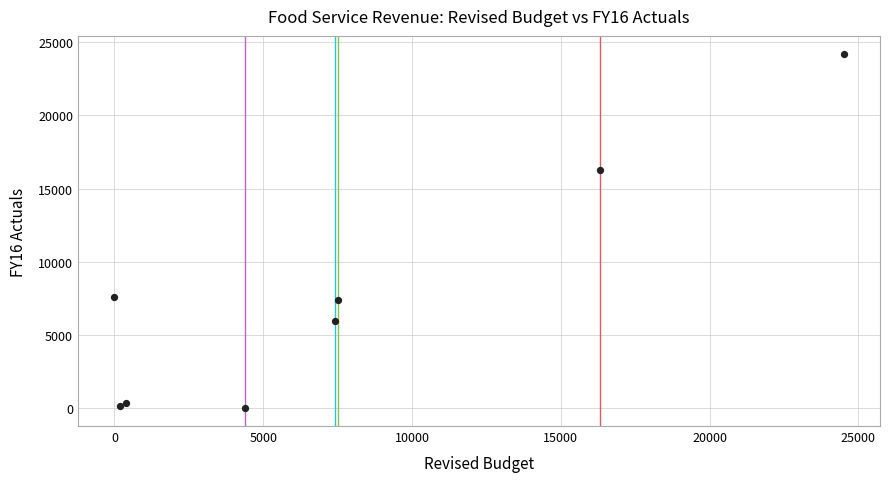

What Y value in the scatter plot is closest to 12106?

16273.1